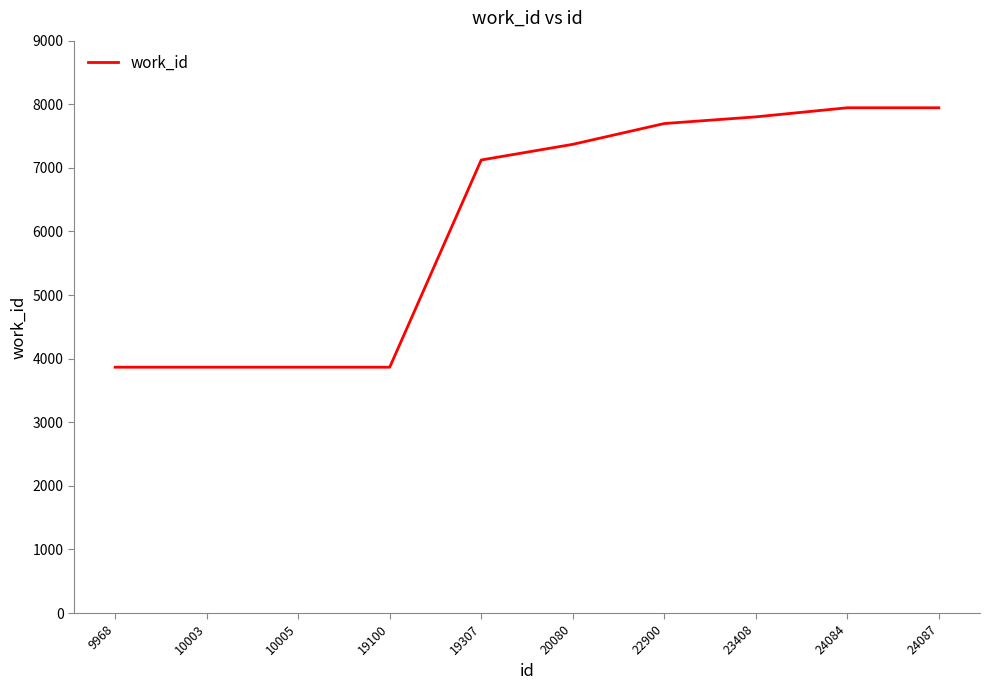

Where is the data nearest to the value 5905?

19307